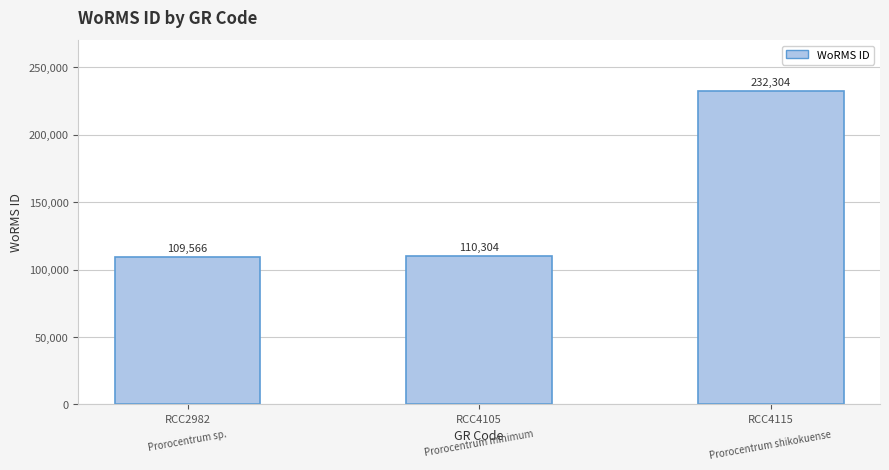

What is the greatest value displayed?

232304